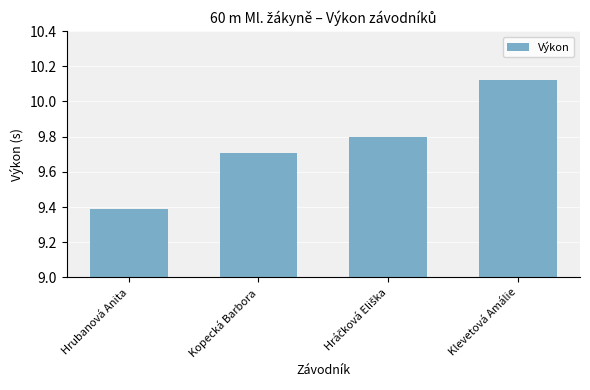

What is the label of the 2nd bar from the left?

Kopecká Barbora